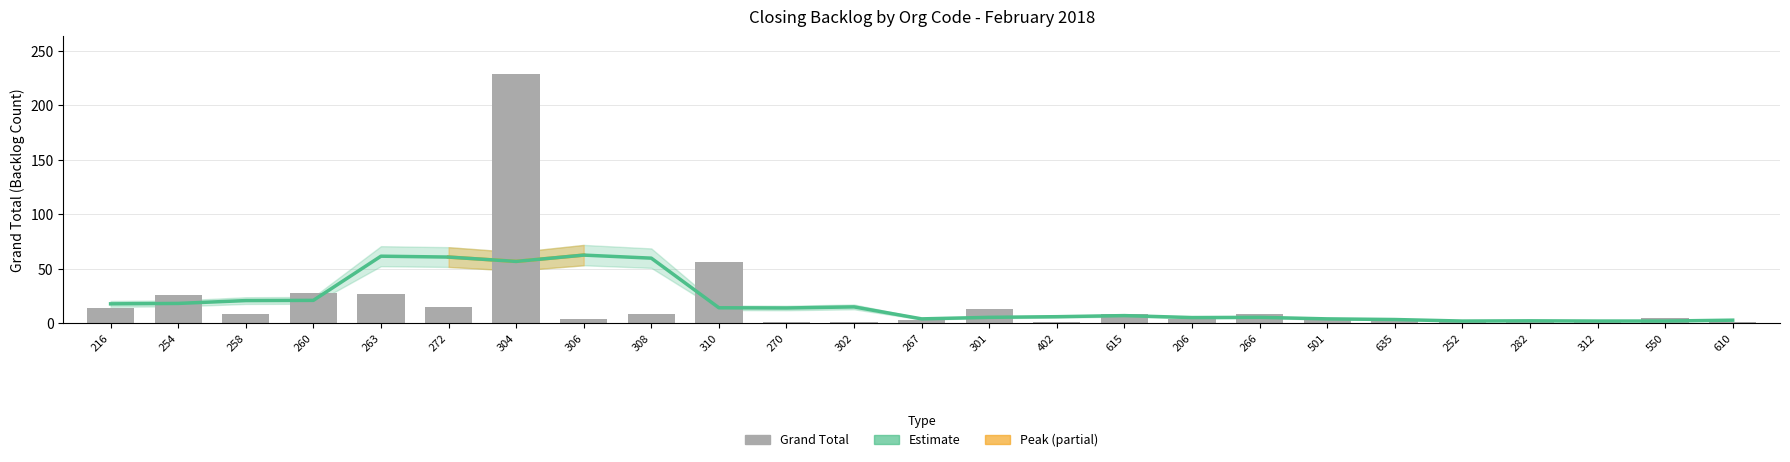

What is the difference between the second highest and second lowest values in the Estimate series?

59.6